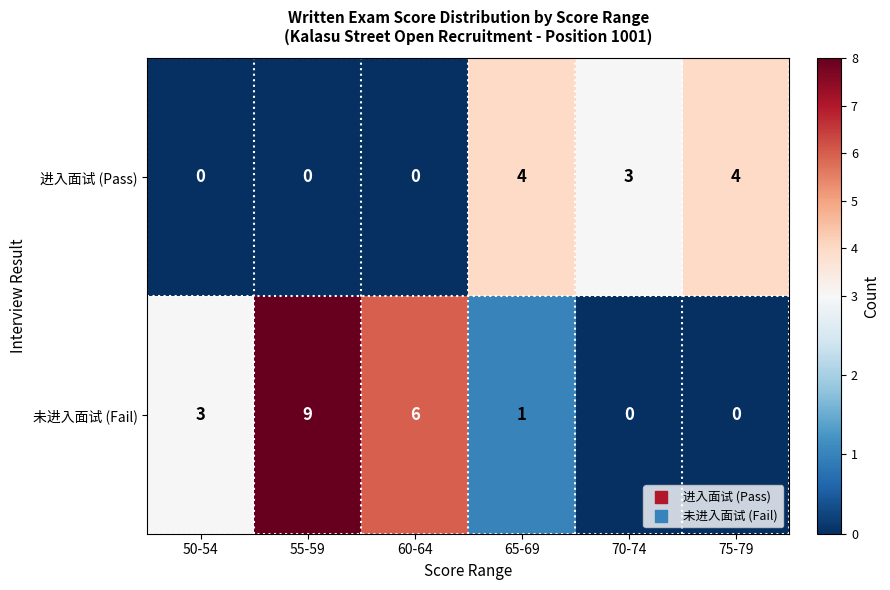

Which series has the largest total across all categories?

未进入面试 (Fail)